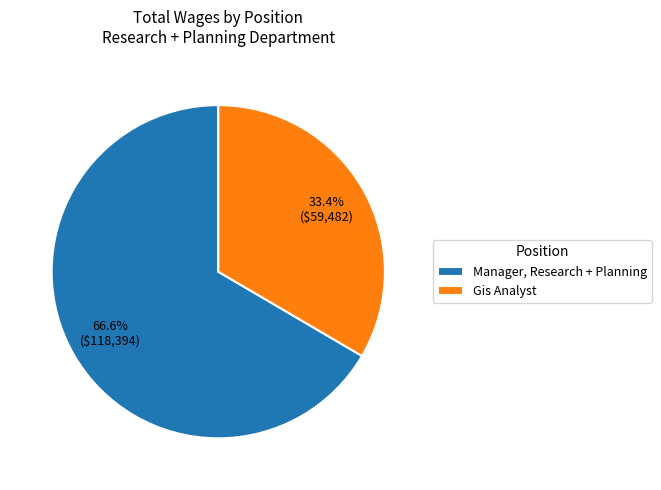

Between Gis Analyst and Manager, Research + Planning, which is larger?

Manager, Research + Planning